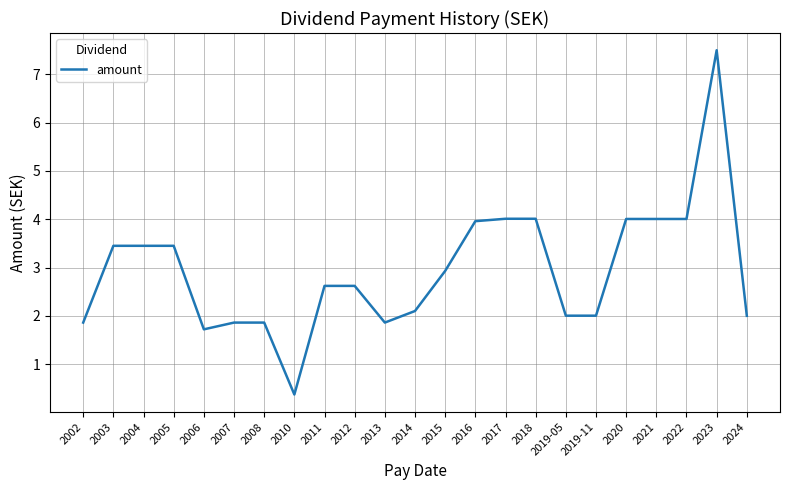

What value does the data have at 2008?

1.9